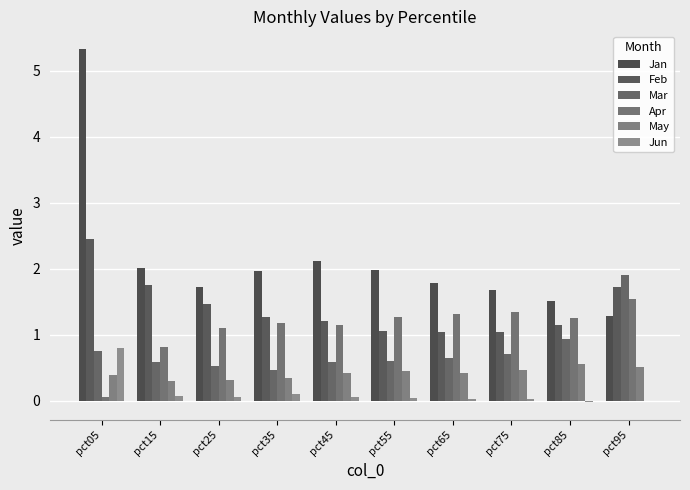

What is the sum of the Jun values at pct15 and pct35?

0.2